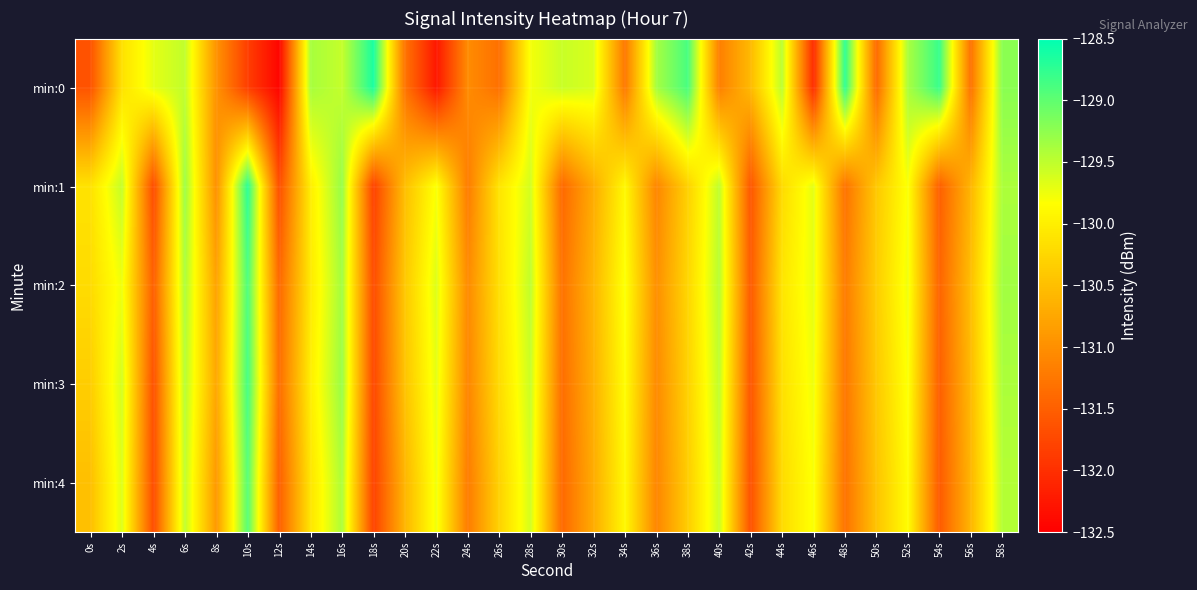

Reading right to left, list all the values displayed in this chart.

min:0: 58s=-129.2	56s=-131.3	54s=-128.8	52s=-129.4	50s=-131.4	48s=-128.7	46s=-132.0	44s=-129.5	42s=-130.5	40s=-131.2	38s=-128.9	36s=-129.4	34s=-131.2	32s=-129.6	30s=-129.5	28s=-129.8	26s=-131.3	24s=-131.0	22s=-132.3	20s=-131.3	18s=-128.6	16s=-129.5	14s=-129.4	12s=-132.4	10s=-131.8	8s=-131.0	6s=-129.5	4s=-129.7	2s=-130.1	0s=-131.6
min:1: 58s=-129.4	56s=-130.6	54s=-131.5	52s=-129.8	50s=-130.4	48s=-131.3	46s=-129.7	44s=-130.2	42s=-131.6	40s=-129.5	38s=-130.3	36s=-131.1	34s=-129.9	32s=-130.7	30s=-131.4	28s=-129.6	26s=-130.1	24s=-131.2	22s=-129.8	20s=-130.5	18s=-131.8	16s=-129.3	14s=-130.0	12s=-131.7	10s=-128.7	8s=-131.0	6s=-129.3	4s=-131.7	2s=-129.5	0s=-130.1
min:2: 58s=-129.3	56s=-130.5	54s=-131.4	52s=-129.8	50s=-130.3	48s=-131.2	46s=-129.7	44s=-130.1	42s=-131.6	40s=-129.4	38s=-130.2	36s=-131.0	34s=-129.8	32s=-130.6	30s=-131.3	28s=-129.5	26s=-130.2	24s=-131.1	22s=-129.7	20s=-130.4	18s=-131.7	16s=-129.3	14s=-130.1	12s=-131.4	10s=-128.9	8s=-130.8	6s=-129.4	4s=-131.5	2s=-129.8	0s=-130.2
min:3: 58s=-129.4	56s=-130.6	54s=-131.5	52s=-129.8	50s=-130.4	48s=-131.2	46s=-129.8	44s=-130.2	42s=-131.6	40s=-129.5	38s=-130.3	36s=-131.1	34s=-129.8	32s=-130.7	30s=-131.3	28s=-129.6	26s=-130.2	24s=-131.1	22s=-129.7	20s=-130.4	18s=-131.8	16s=-129.3	14s=-130.0	12s=-131.3	10s=-128.8	8s=-130.8	6s=-129.4	4s=-131.7	2s=-129.6	0s=-130.3
min:4: 58s=-129.4	56s=-130.6	54s=-131.6	52s=-129.8	50s=-130.4	48s=-131.3	46s=-129.8	44s=-130.2	42s=-131.7	40s=-129.6	38s=-130.3	36s=-131.1	34s=-129.9	32s=-130.7	30s=-131.4	28s=-129.6	26s=-130.3	24s=-131.2	22s=-129.8	20s=-130.6	18s=-131.8	16s=-129.4	14s=-130.1	12s=-131.5	10s=-128.9	8s=-130.9	6s=-129.5	4s=-131.7	2s=-129.7	0s=-130.5